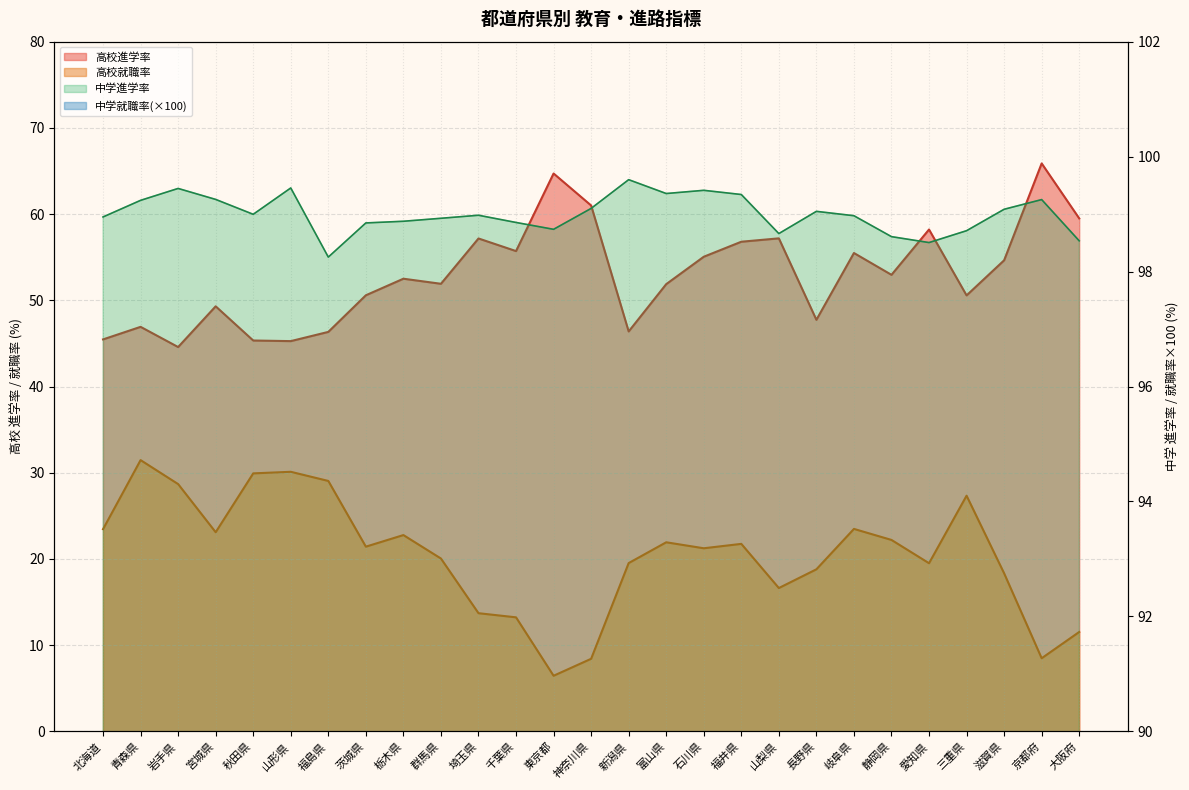

Where is 高校進学率 nearest to the value 55?

石川県